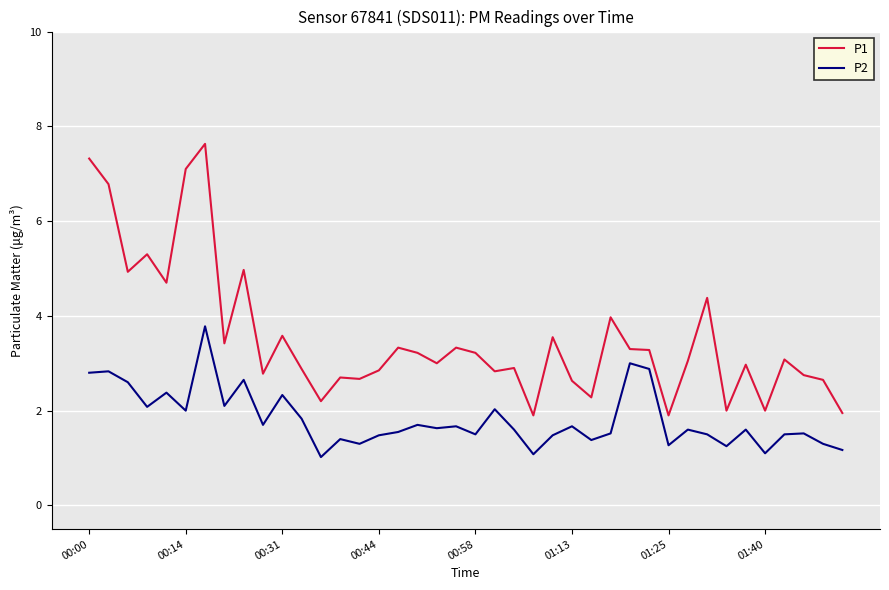

True or false: P1 and P2 intersect in this chart.

False